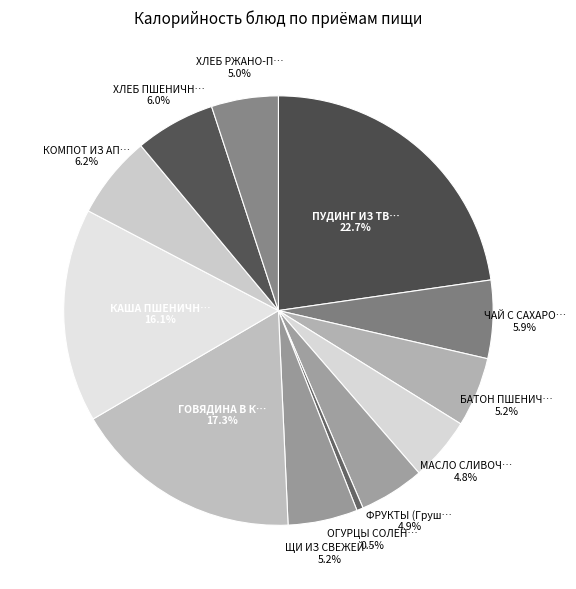

Rank the categories by value from lowest to highest.

ОГУРЦЫ СОЛЕНЫЕ, МАСЛО СЛИВОЧНОЕ, ФРУКТЫ (Груши), ХЛЕБ РЖАНО-ПШЕНИЧНЫЙ, ЩИ ИЗ СВЕЖЕЙ КАПУСТЫ, БАТОН ПШЕНИЧНЫЙ, ЧАЙ С САХАРОМ, ХЛЕБ ПШЕНИЧНЫЙ, КОМПОТ ИЗ АПЕЛЬСИНОВ, КАША ПШЕНИЧНАЯ, ГОВЯДИНА В КИСЛО-СЛАДКОМ СОУСЕ, ПУДИНГ ИЗ ТВОРОГА